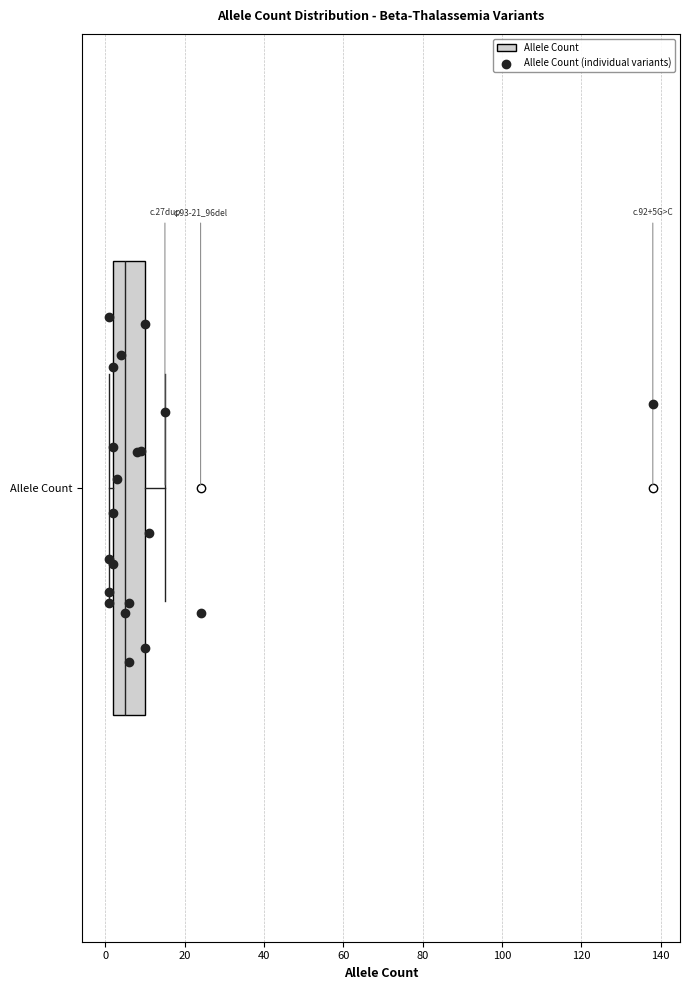

Transcribe this box plot: give where the median line is, the range the box spans, and where the two whiskers end, as read against the x-axis. The values are not printed on the chart, so give them approximately, as read against the axis.

median 6, box 2 to 10, whiskers 2 (just left of the box's left edge) to 16